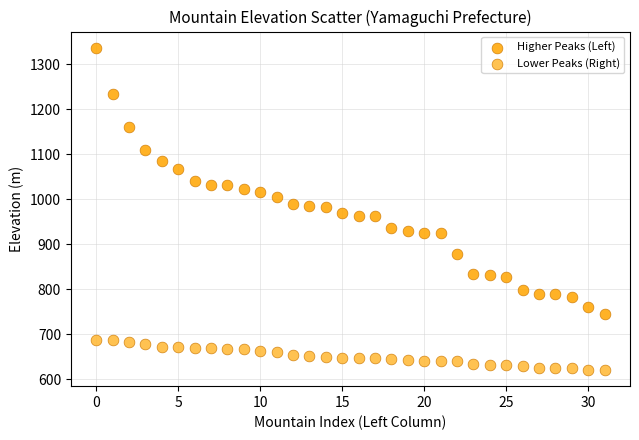

Which series has the largest Y range (max minus min)?

Higher Peaks (Left)